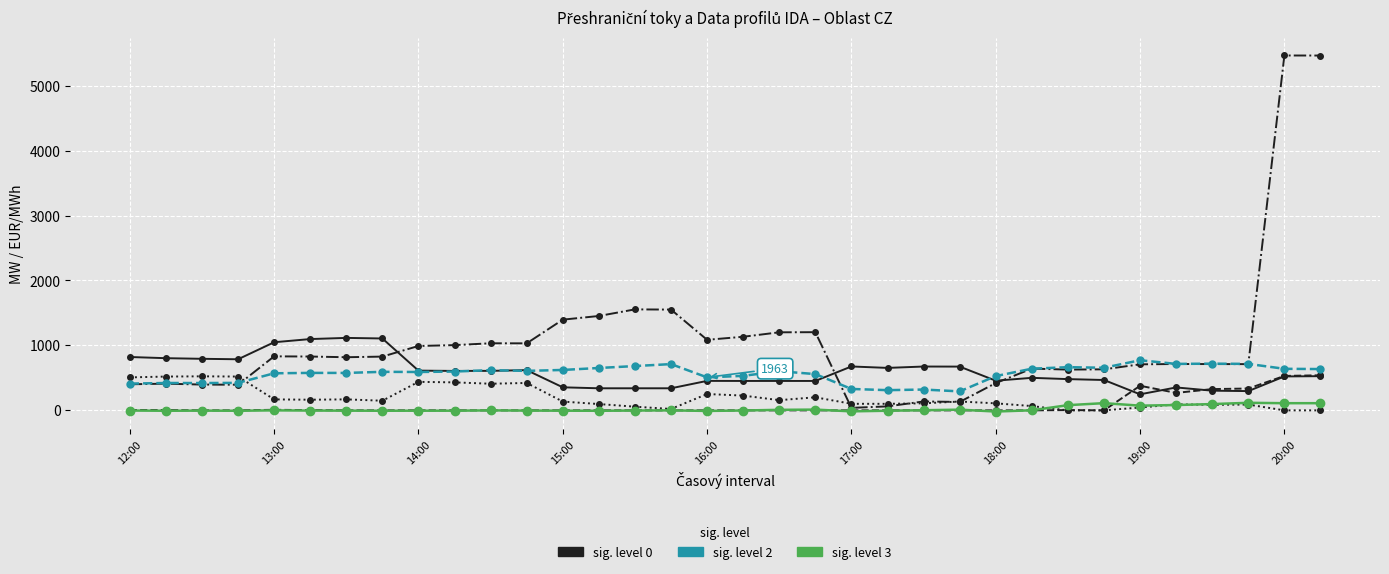

What is the maximum value shown in the chart?

5465.0